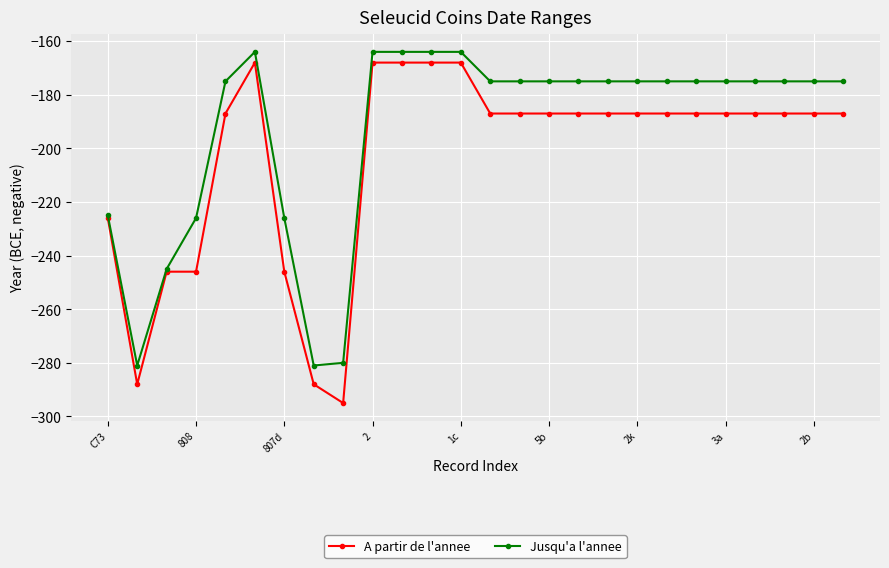

What is the difference between the second highest and minimum values in the Jusqu'a l'annee series?

117